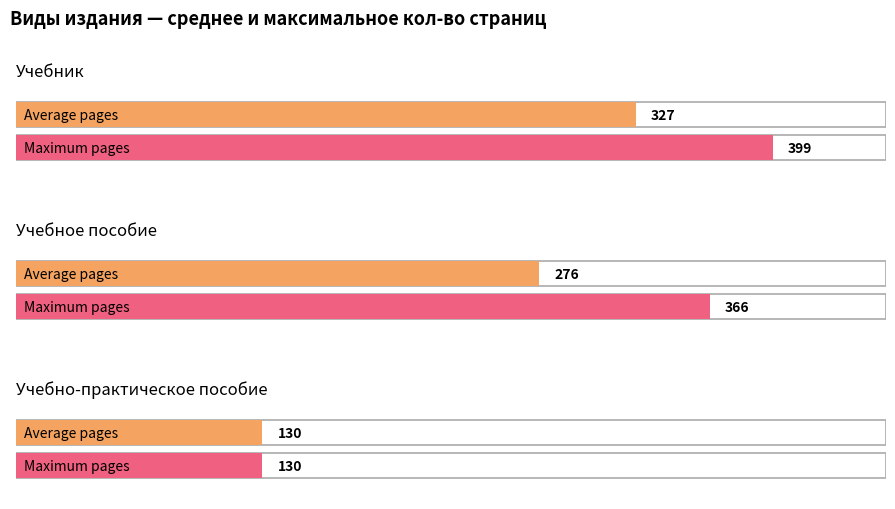

At which category does the chart reach its peak across all series?

Учебник